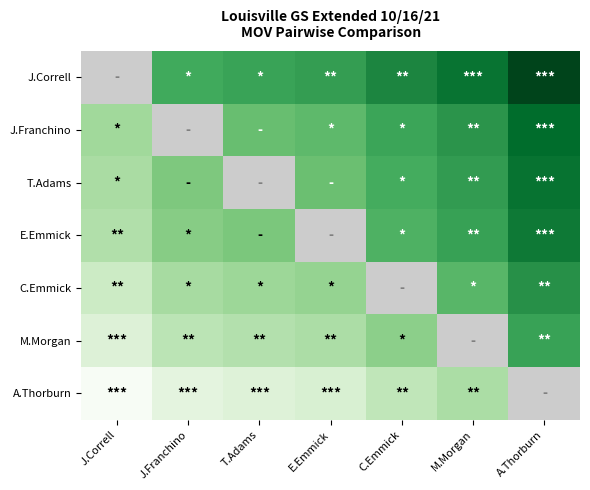

The E.Emmick series shows 305.0 at A.Thorburn. True or false?

True